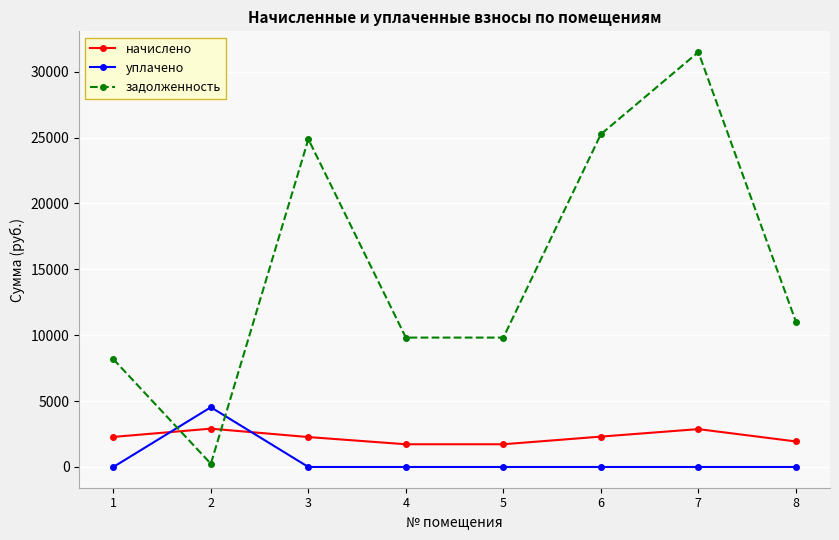

At 4, list the series in order from largest to smallest.

задолженность, начислено, уплачено